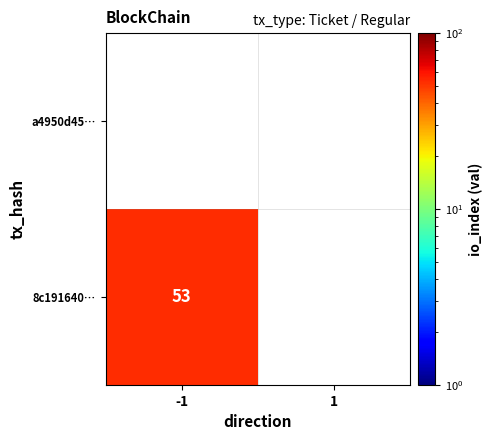

Rank the categories by a4950d45… value from lowest to highest.

-1, 1